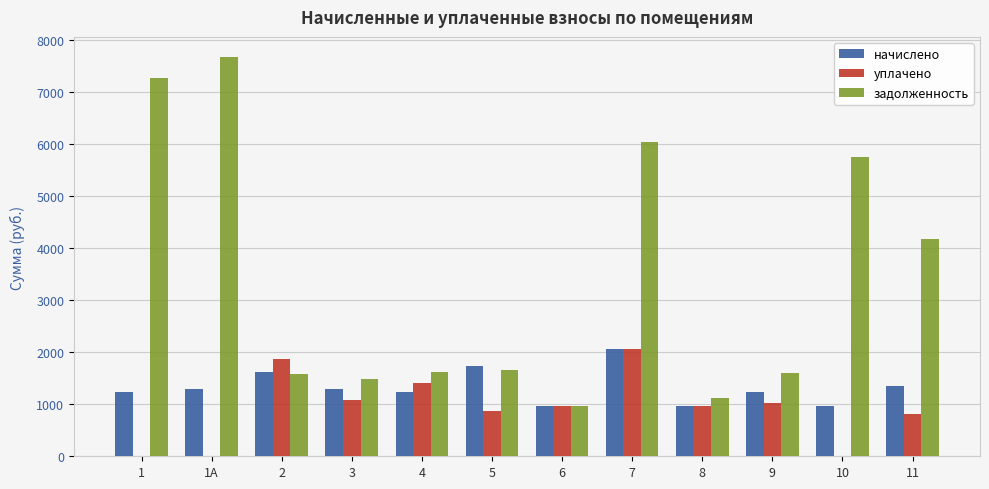

What is the highest value of the уплачено series?

2071.0